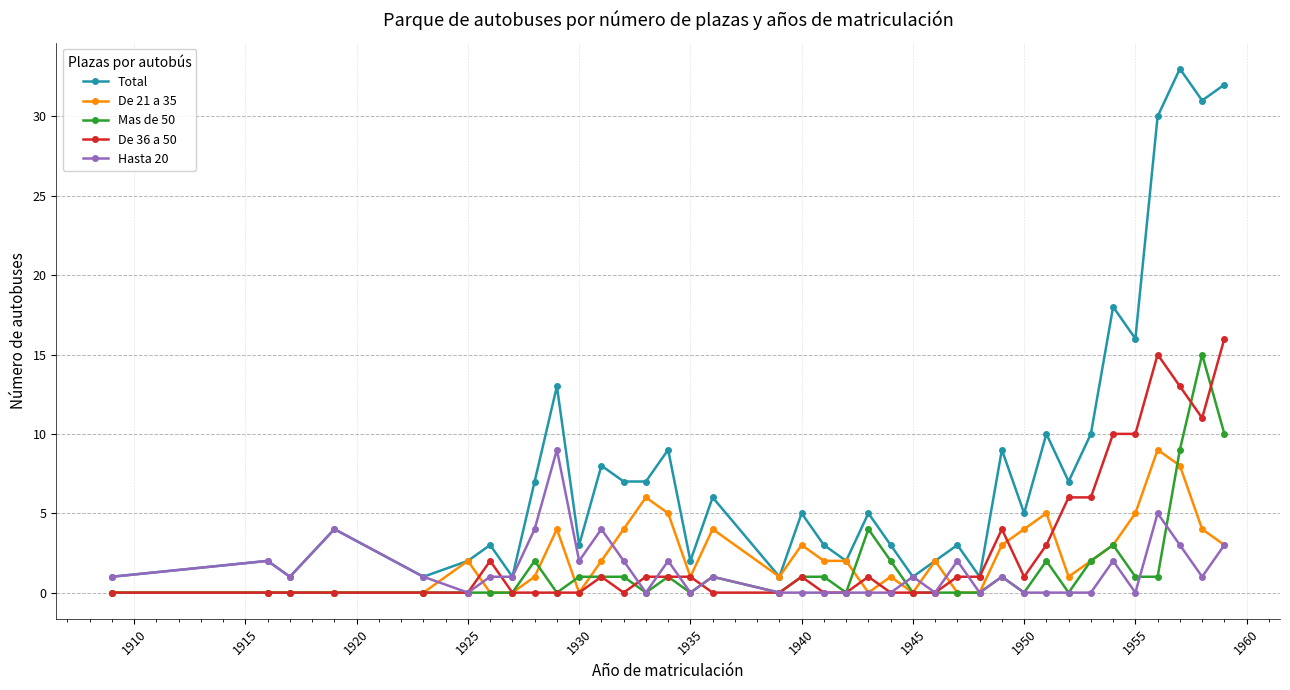

How many data points does each series have?

38